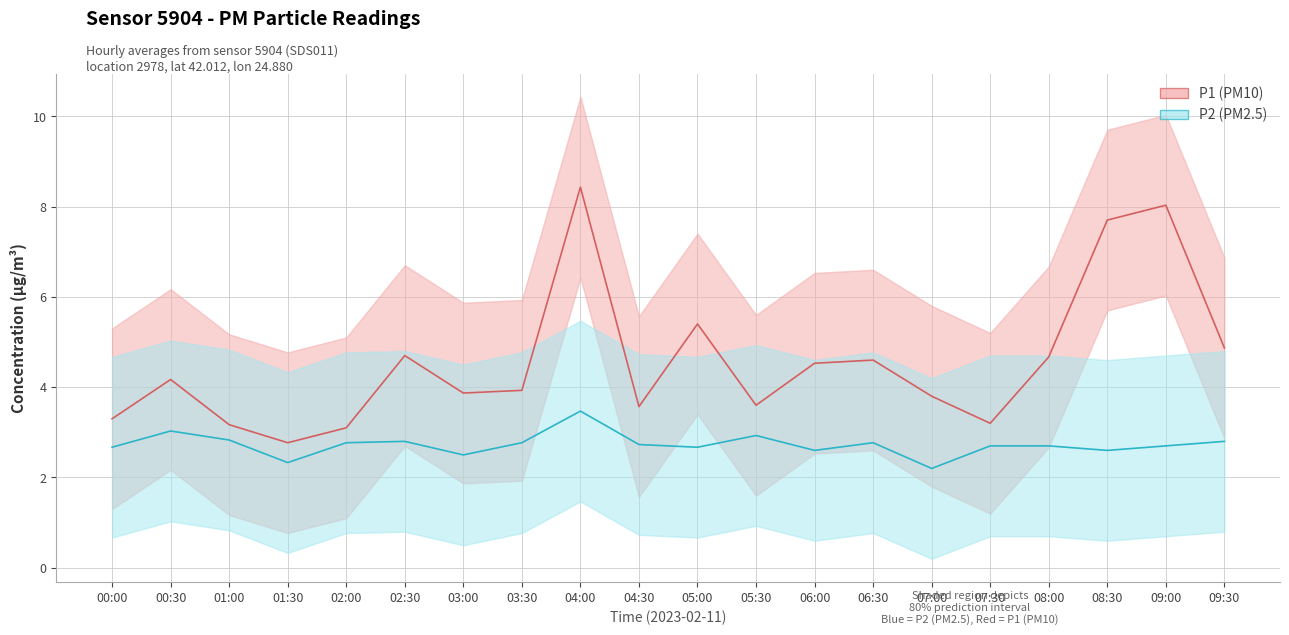

Rank the series by their maximum value, from lowest to highest.

P2, P1